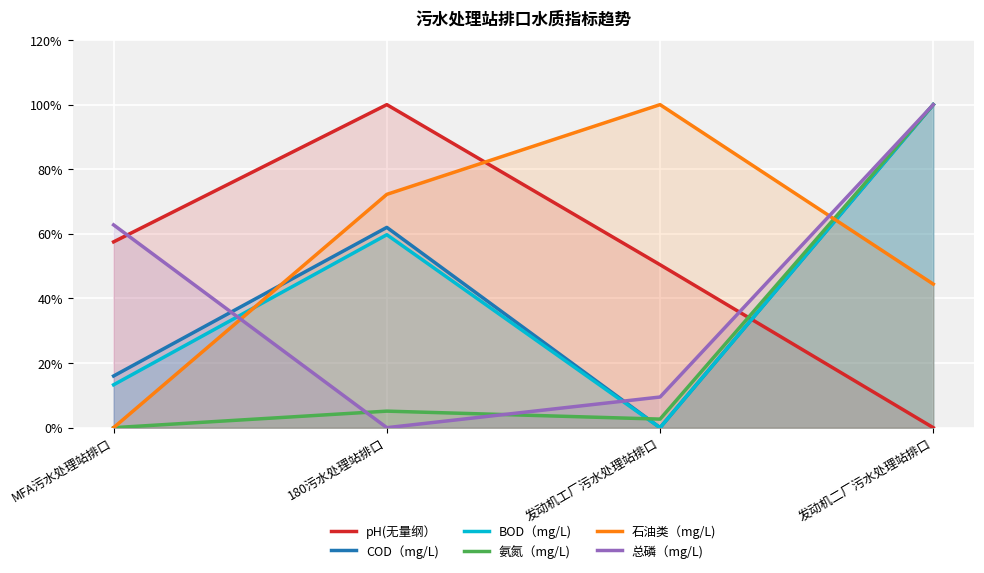

Which series has the largest range (max minus min)?

pH(无量纲）